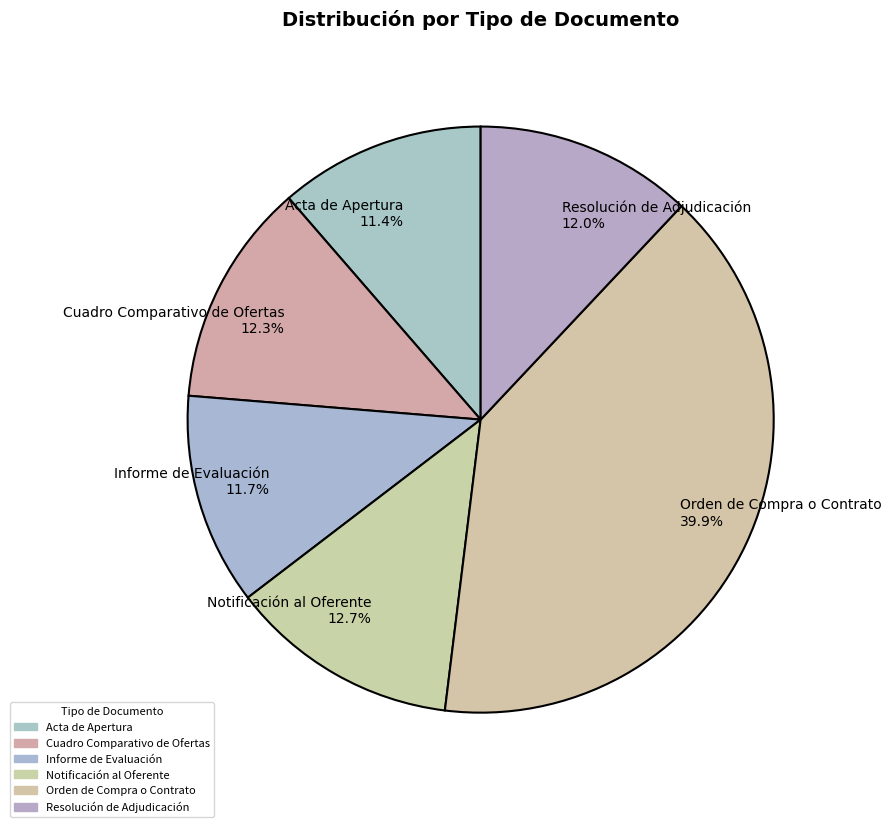

True or false: Resolución de Adjudicación accounts for 12% of the total.

True